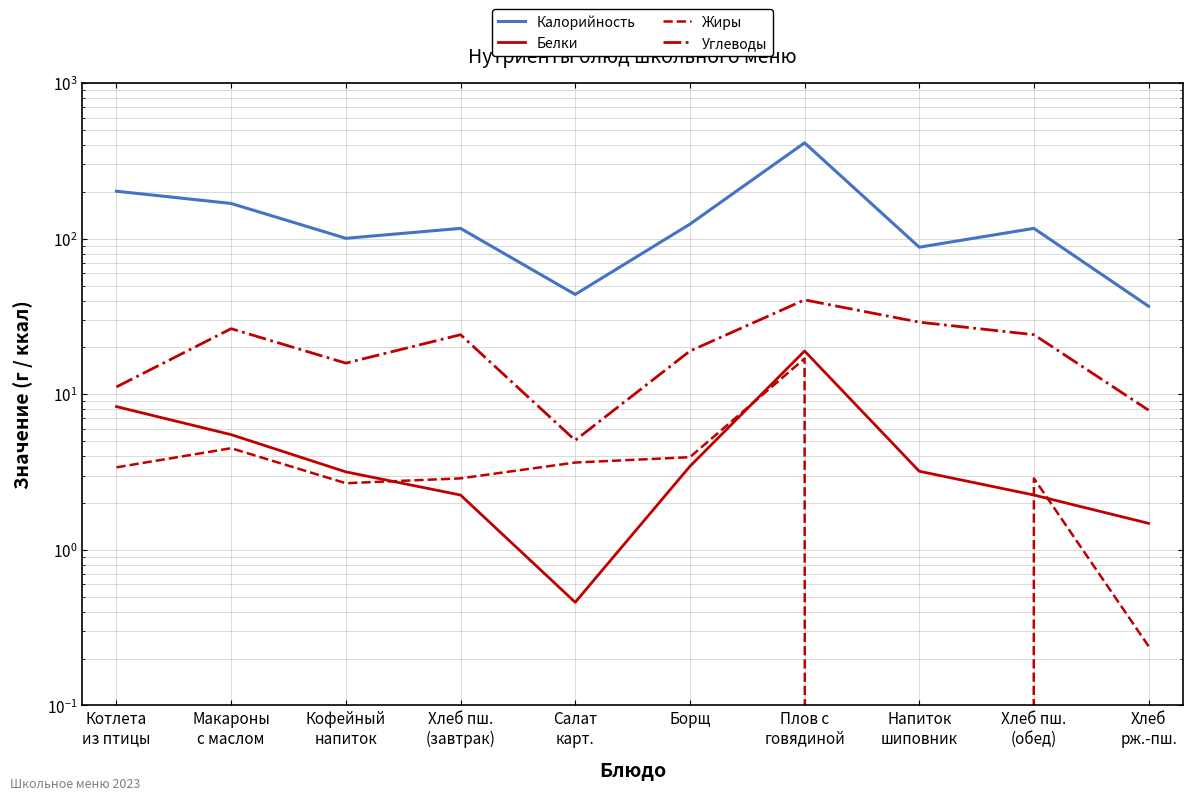

How many lines are shown in the chart?

4